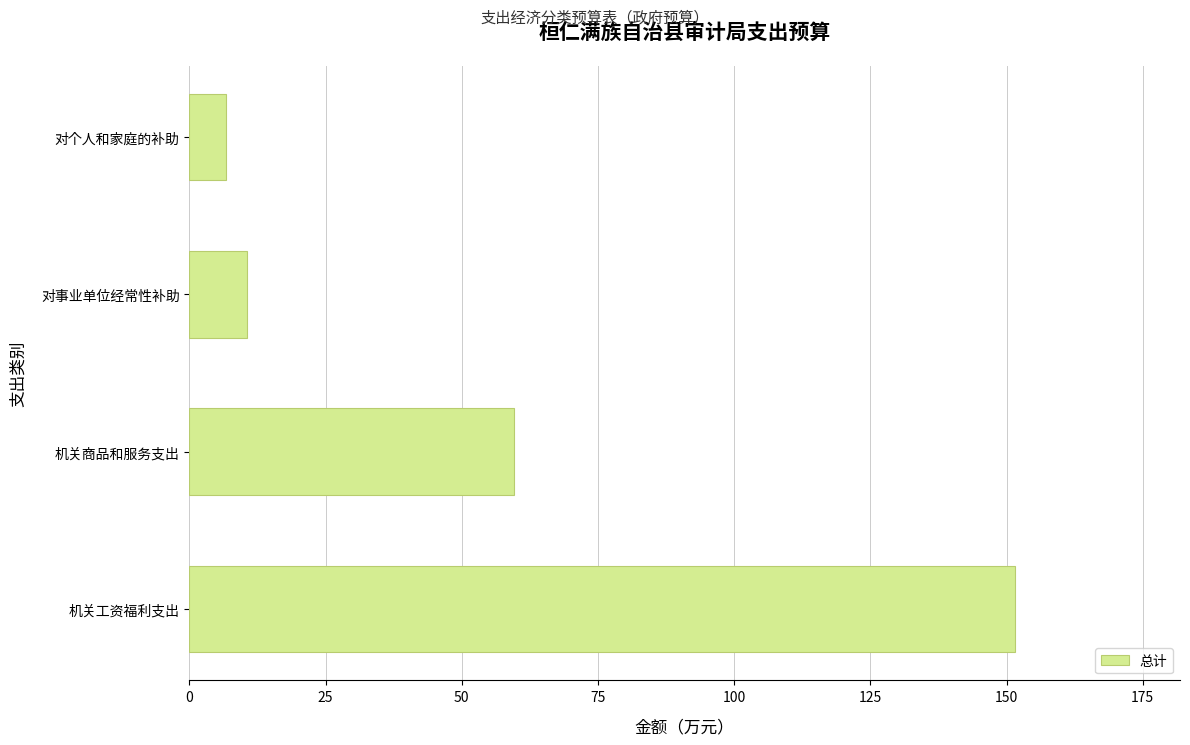

Which has a higher value, 对个人和家庭的补助 or 机关工资福利支出?

机关工资福利支出